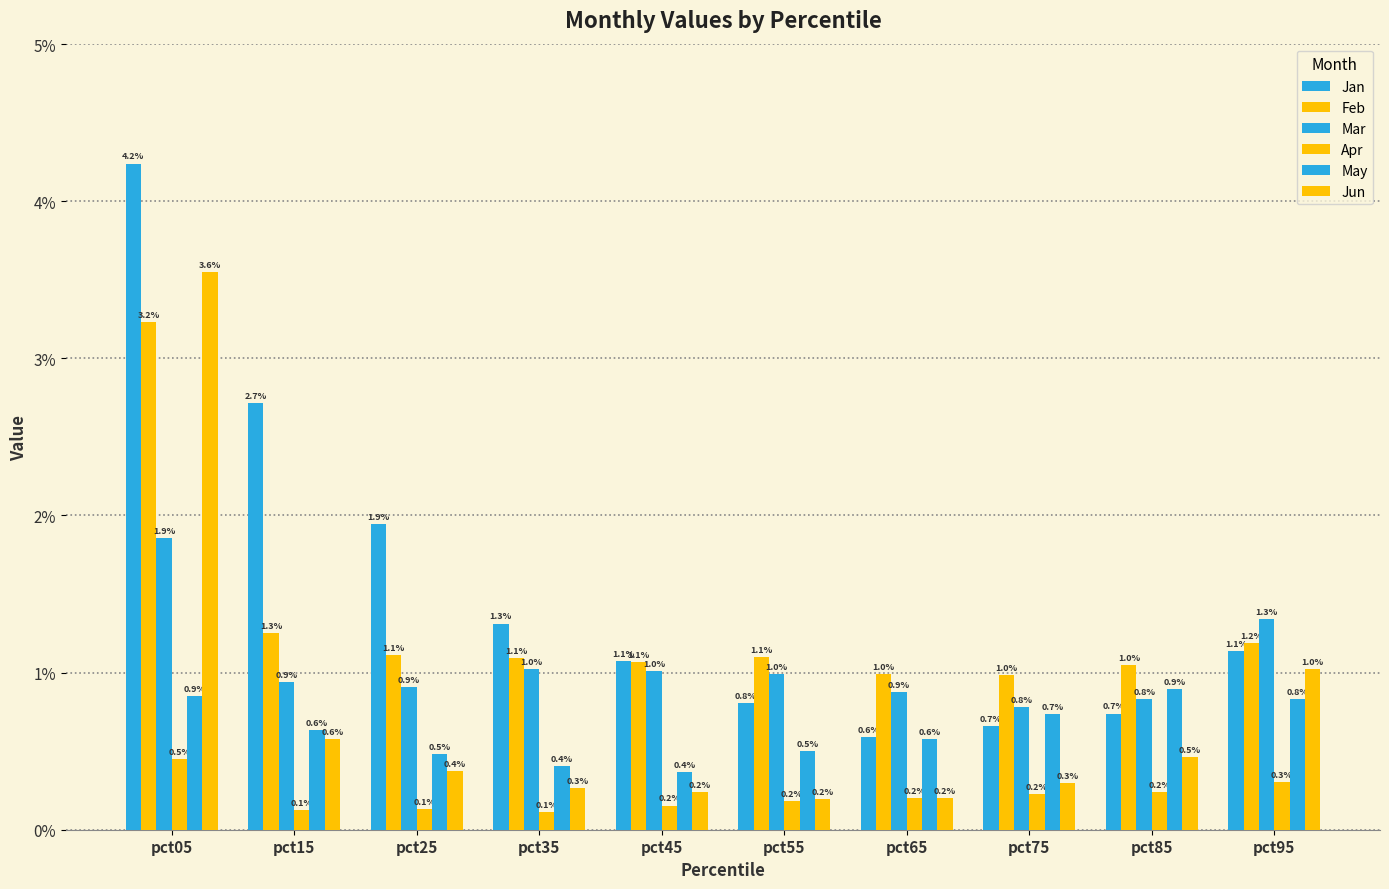

What is the sum of the Apr values at pct35 and pct15?

0.2